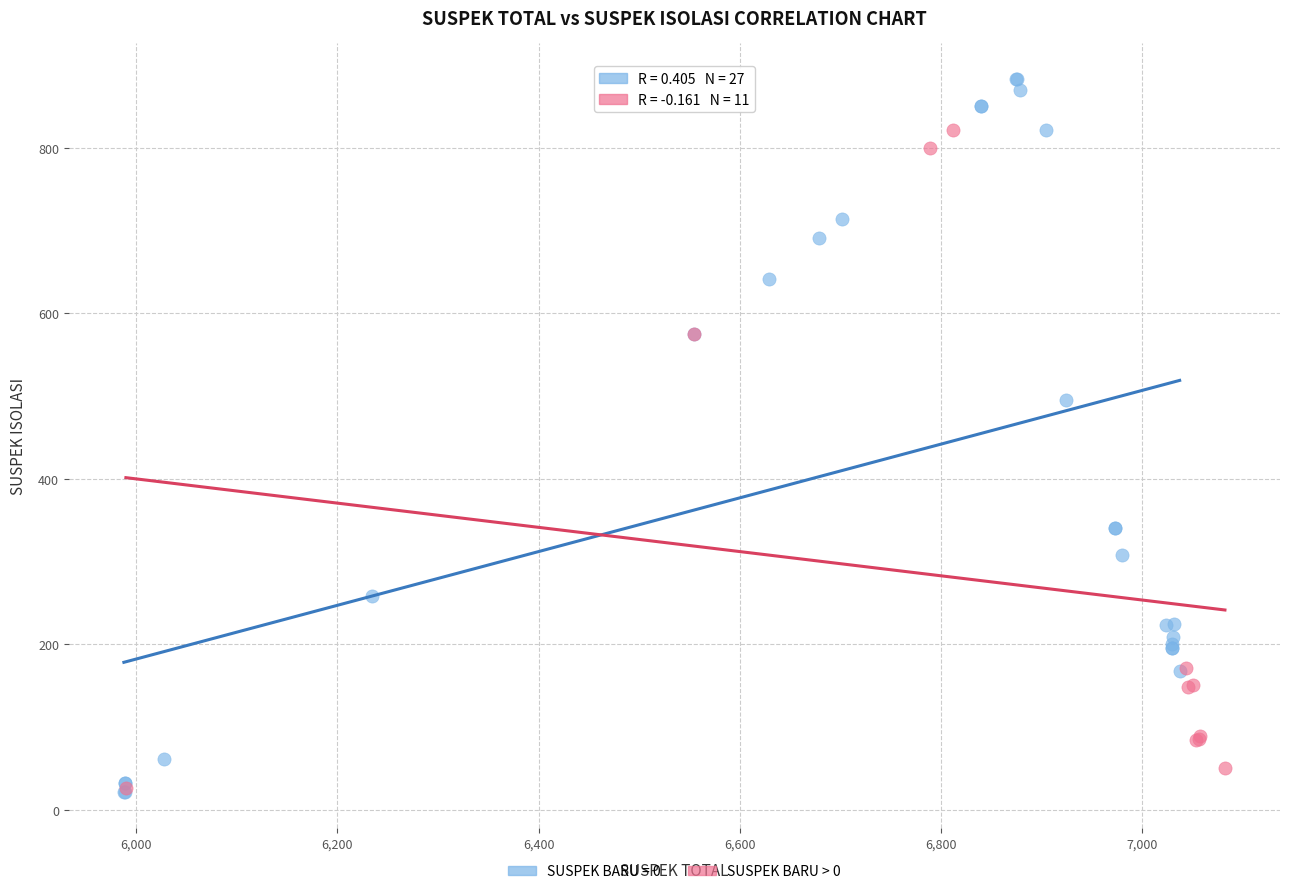

Which series has the largest Y range (max minus min)?

SUSPEK BARU = 0